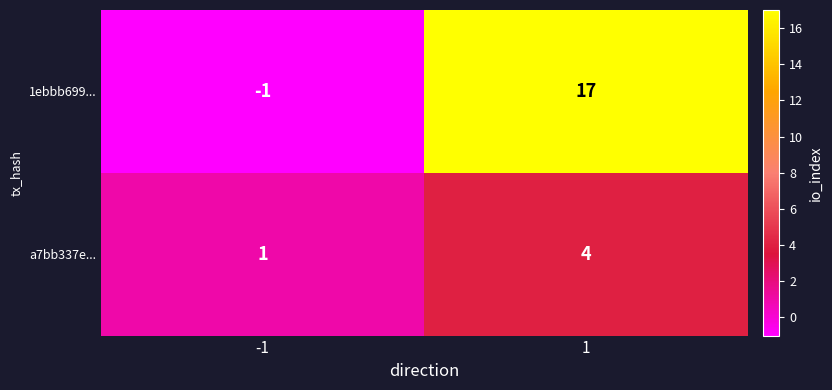

What is the difference between the maximum and minimum values in the 1ebbb699... series?

18